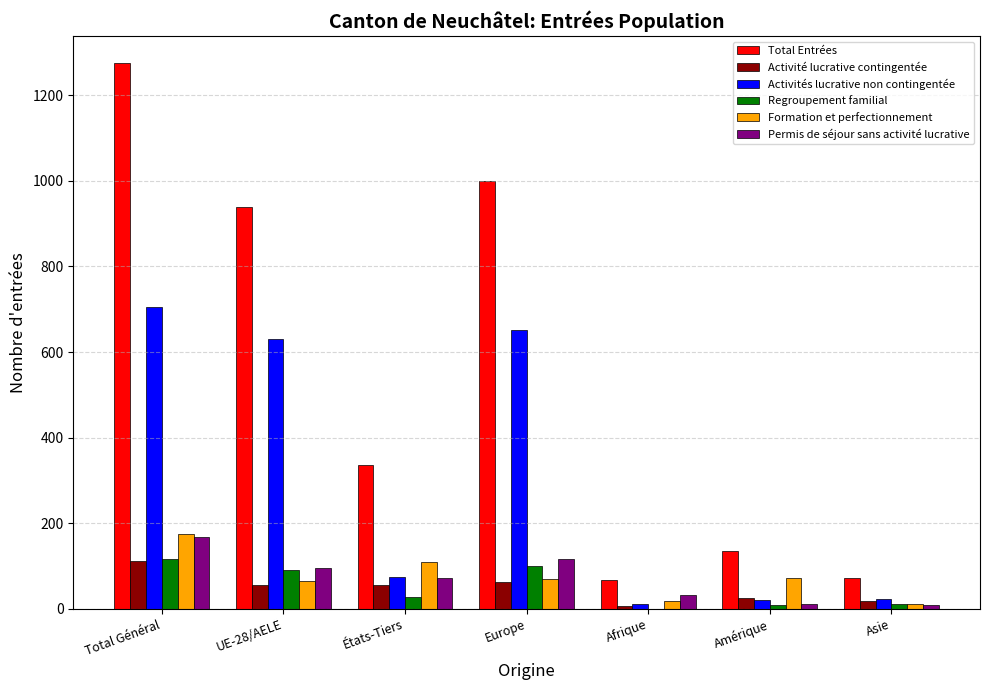

Which series has the largest total across all categories?

Total Entrées